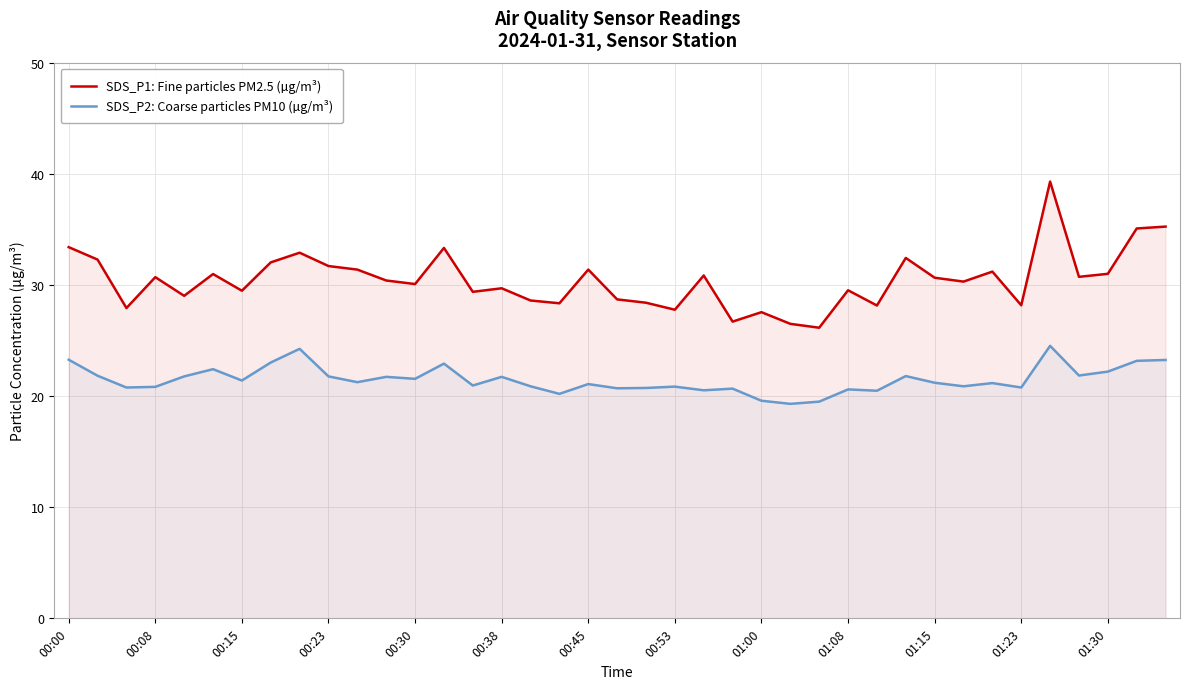

What is the total value across all series at 37?

58.2